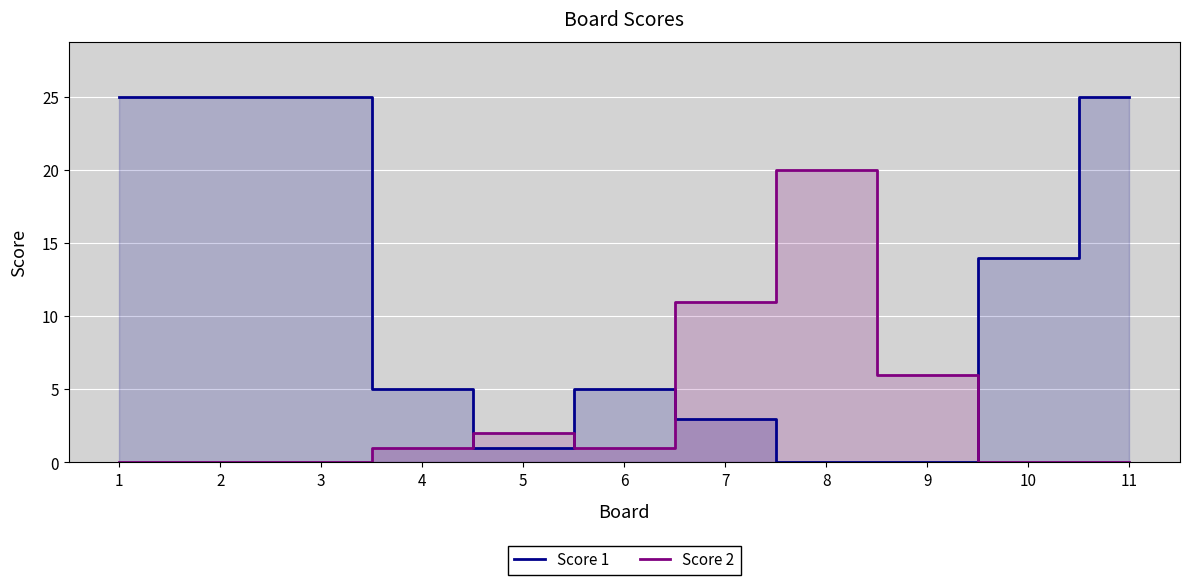

The value of Score 2 at 11 is 0. True or false?

True